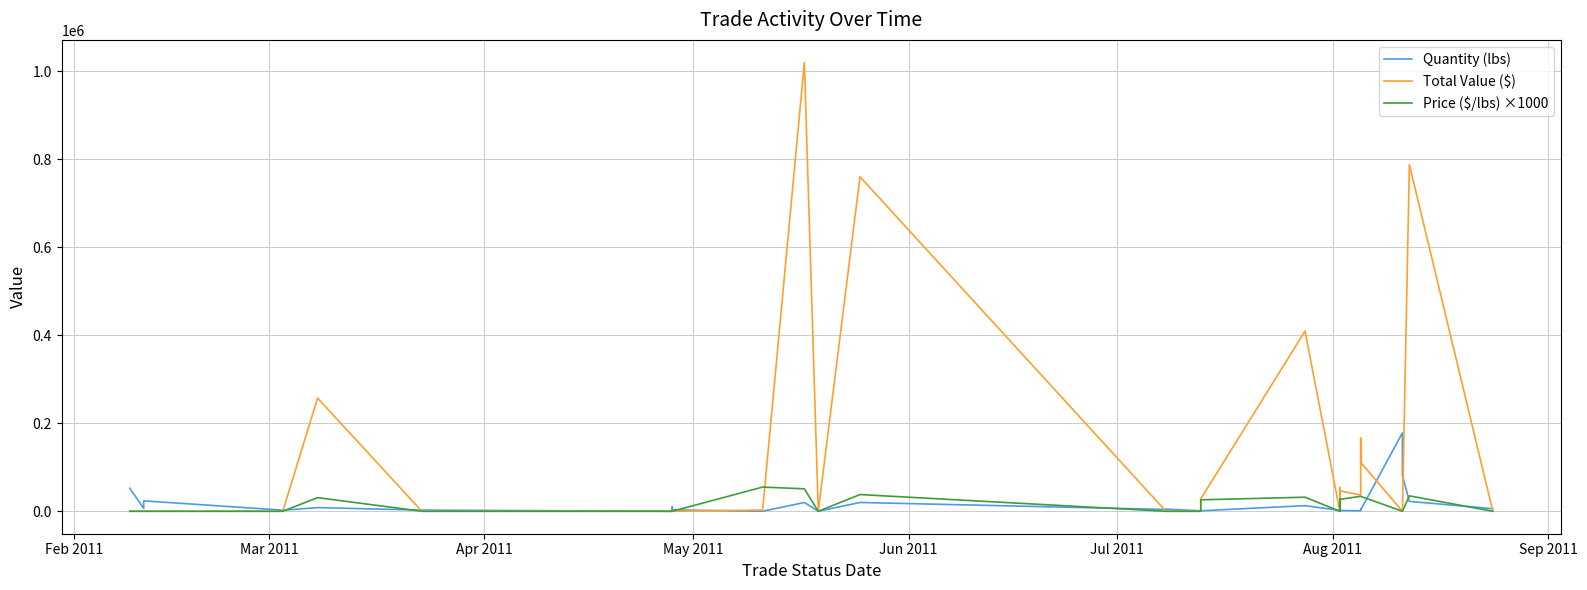

In Price ($/lbs) ×1000, how many points are lower than both neighbors (excluding endpoints)?

3